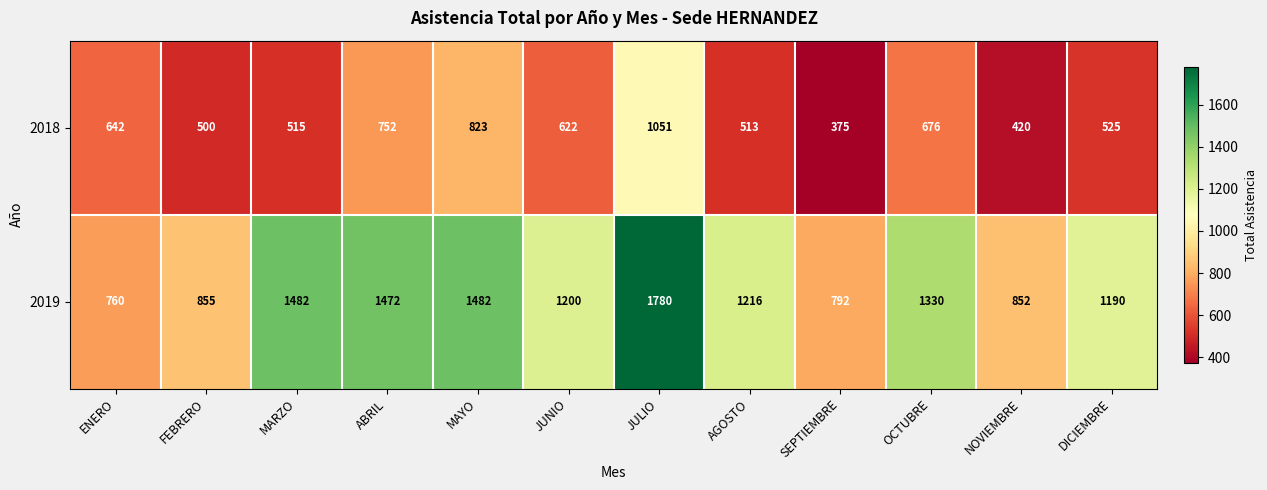

Where does the 2018 series first go above 622?

ENERO